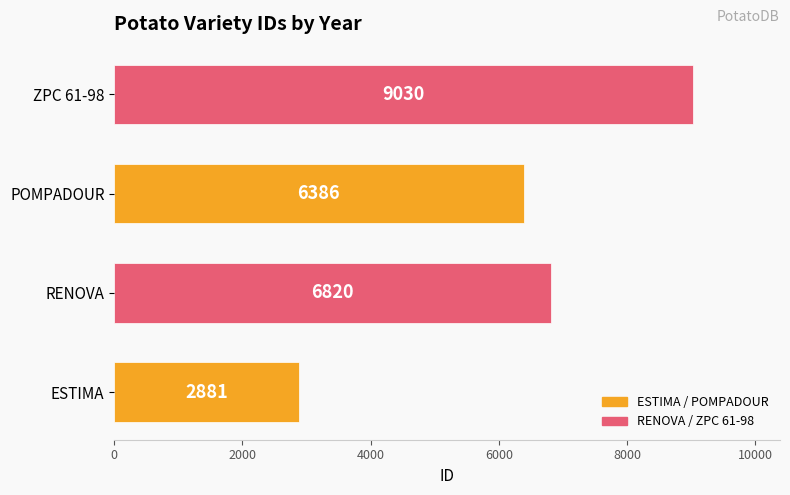

How many bars are there in total?

4